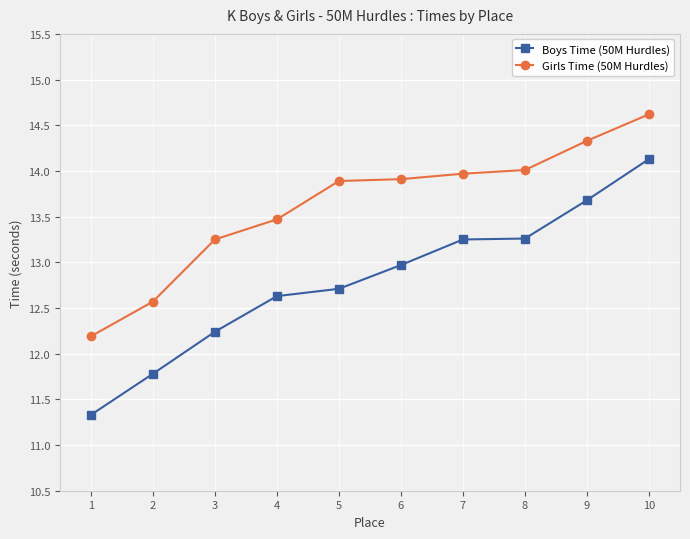

Which series has the largest total across all categories?

Girls Time (50M Hurdles)